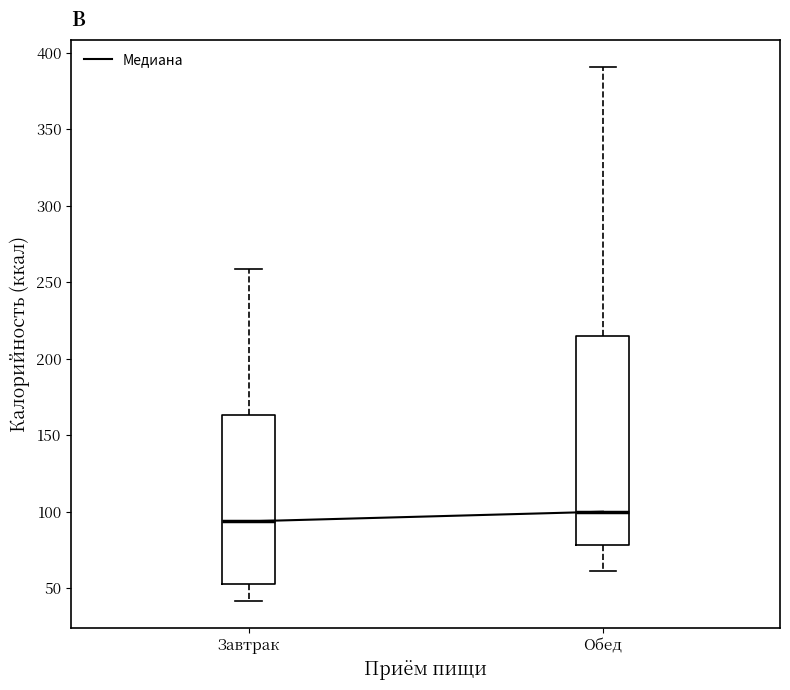

Which box's median line is the highest?

Обед